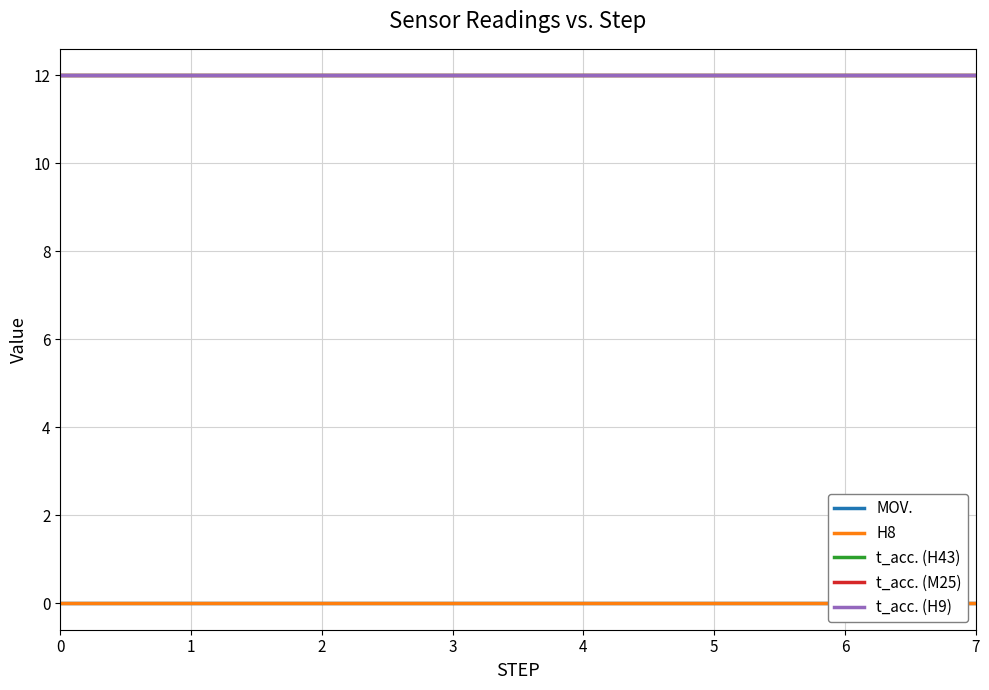

What is the spread (max minus min) of values at 7?

12